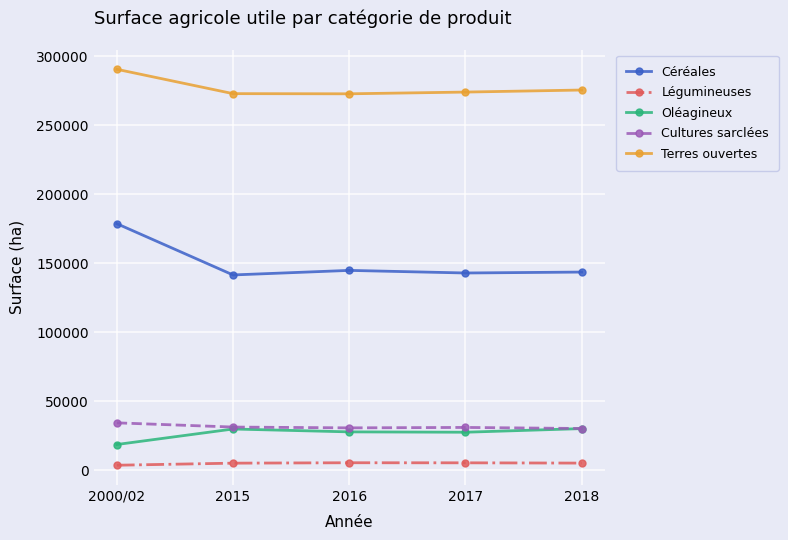

Does the chart display data point markers on the line(s)?

Yes